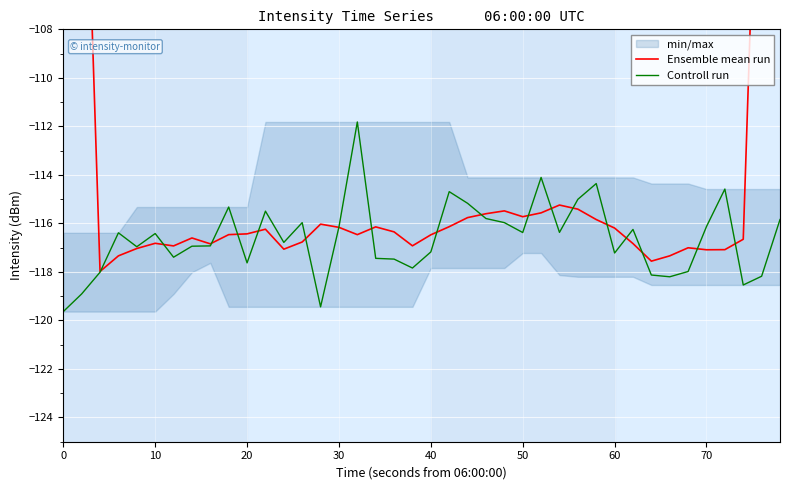

True or false: Controll run has more than 0 points higher than both neighbors.

True